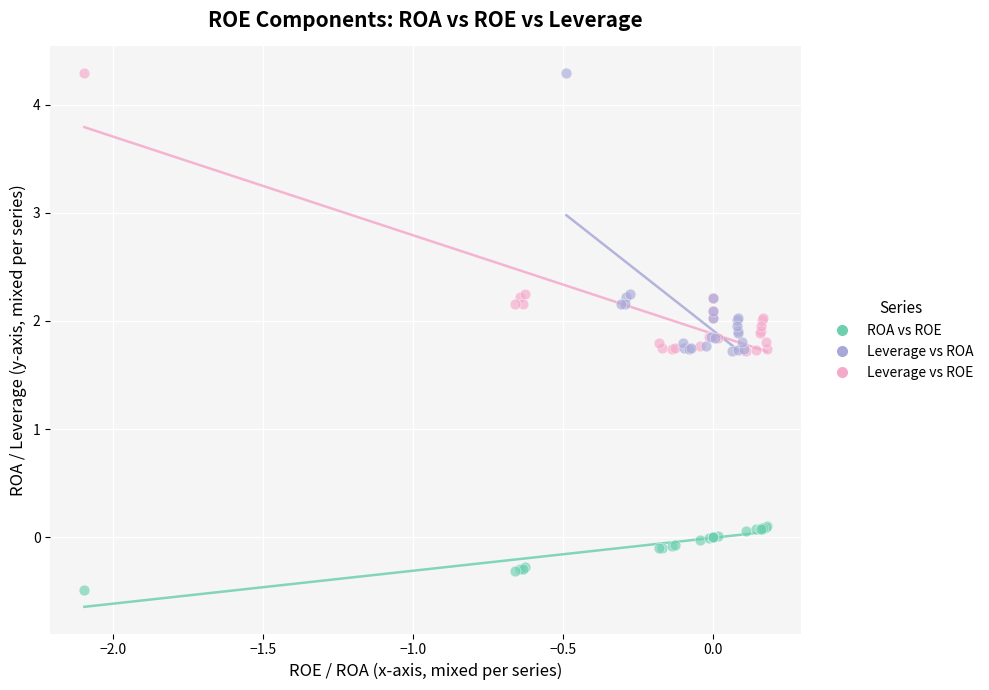

Which series reaches the minimum Y coordinate?

ROA vs ROE